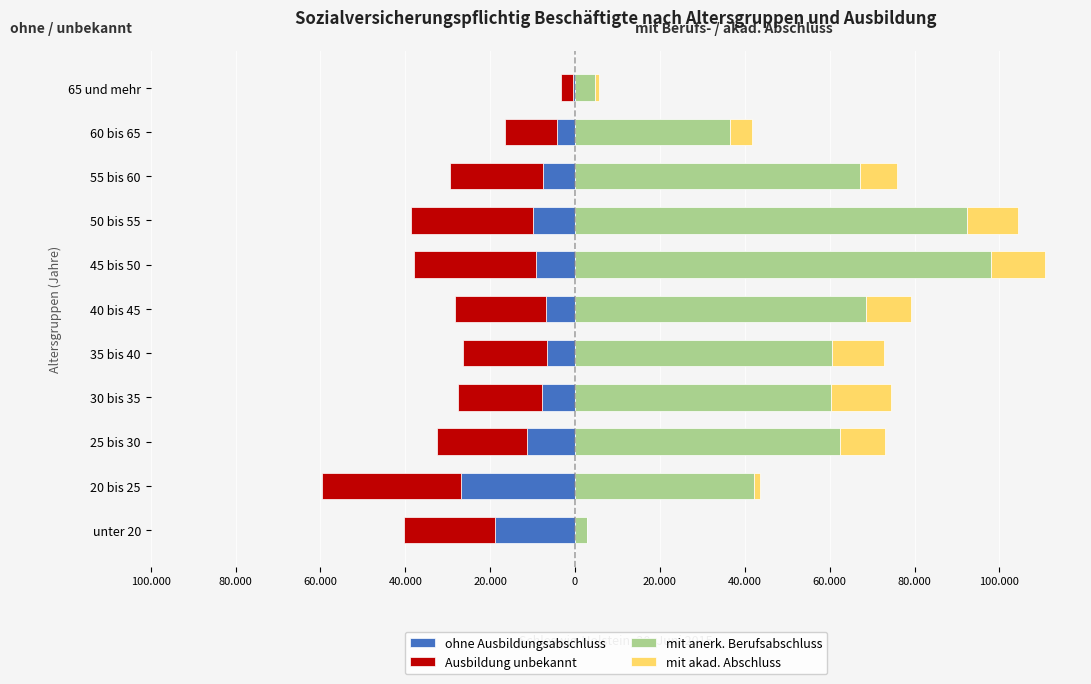

Reading left to right, what are all the values shown in this chart?

ohne Ausbildungsabschluss: -18953	-26887	-11394	-7854	-6719	-6960	-9306	-10004	-7655	-4222	-475
Ausbildung unbekannt: -21329	-32697	-21103	-19826	-19624	-21366	-28699	-28748	-21854	-12355	-2861
mit anerk. Berufsabschluss: 2754	42130	62445	60391	60520	68615	97904	92347	67193	36572	4715
mit akad. Abschluss: 33	1397	10638	14074	12263	10504	12919	12075	8556	5030	914